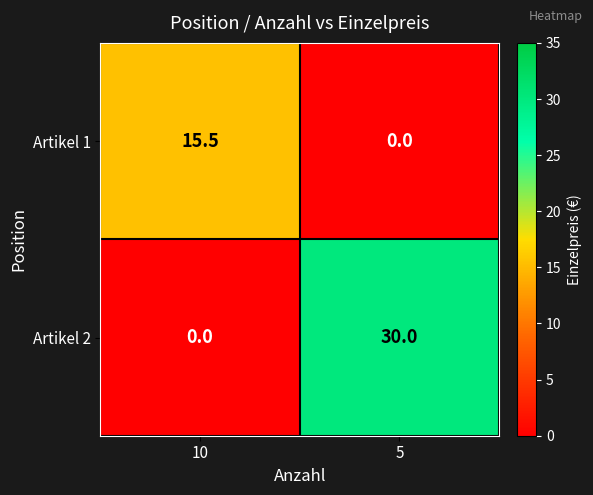

Count the number of data series in this chart.

2